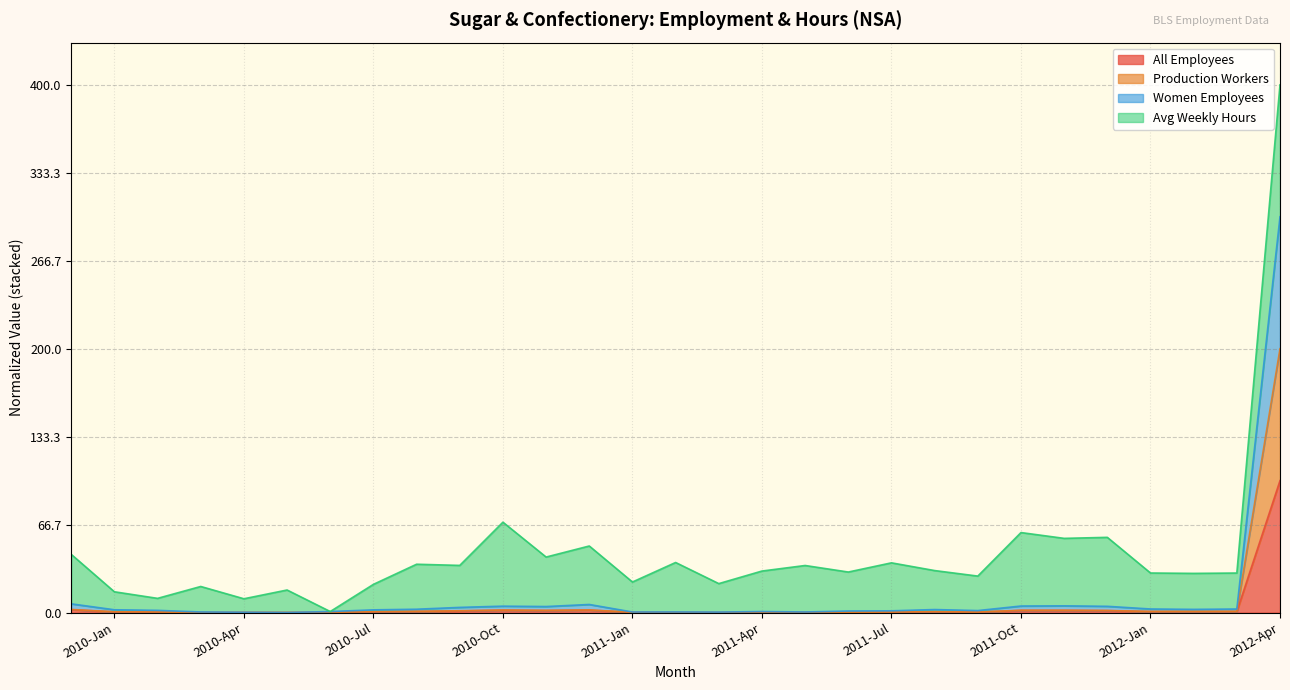

True or false: All Employees and Women Employees intersect in this chart.

False